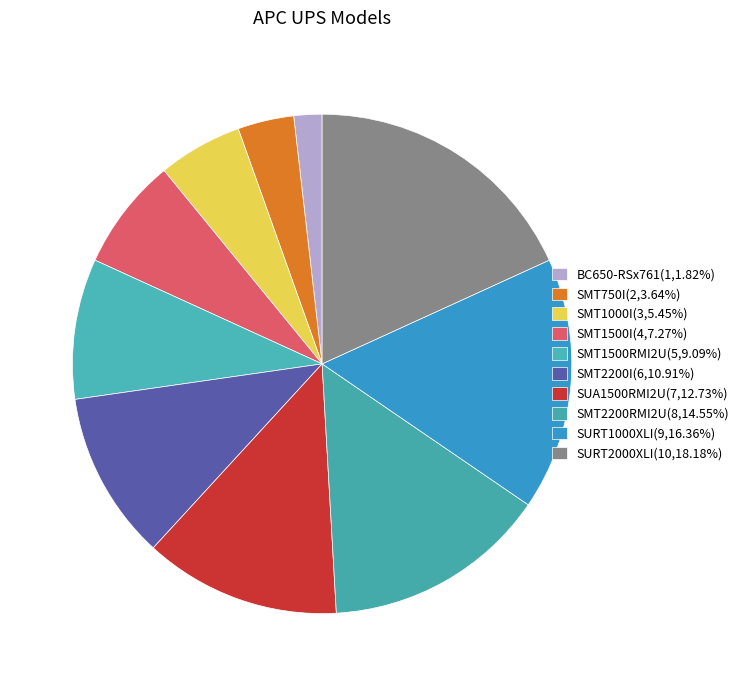

How many slices are in this pie chart?

10